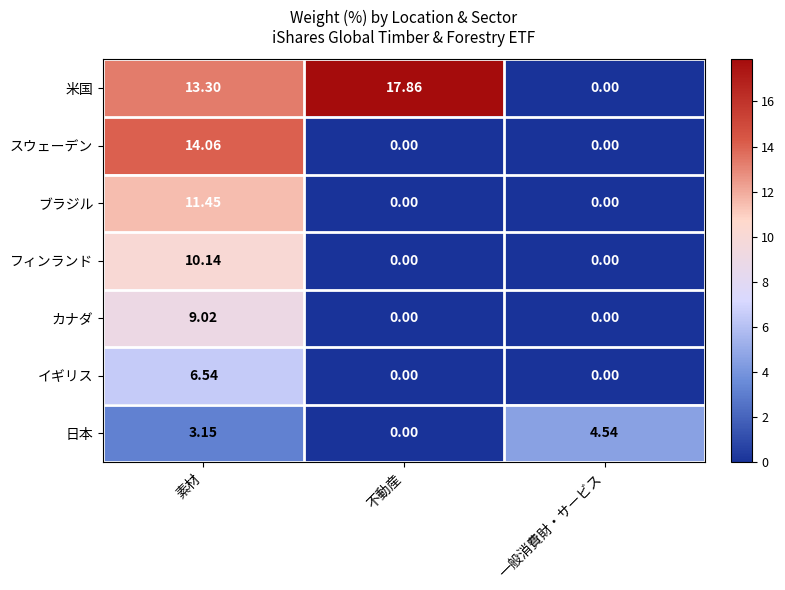

Which category has the highest value across all series?

不動産